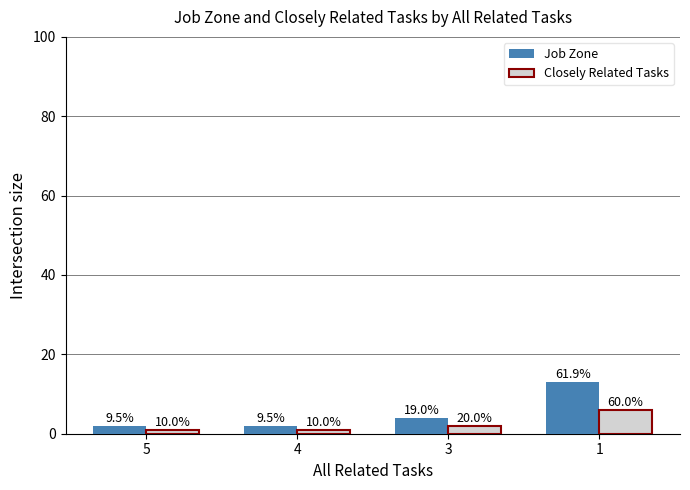

At which label does Job Zone first exceed 4?

1